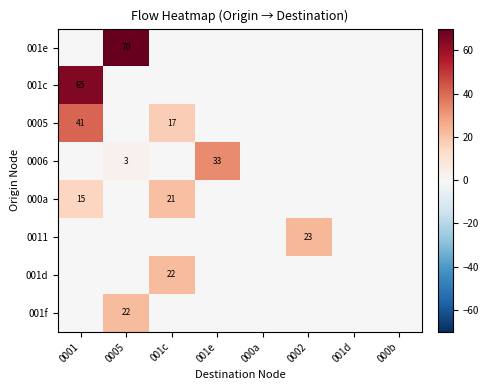

What is the spread (max minus min) of values at 001c?

22